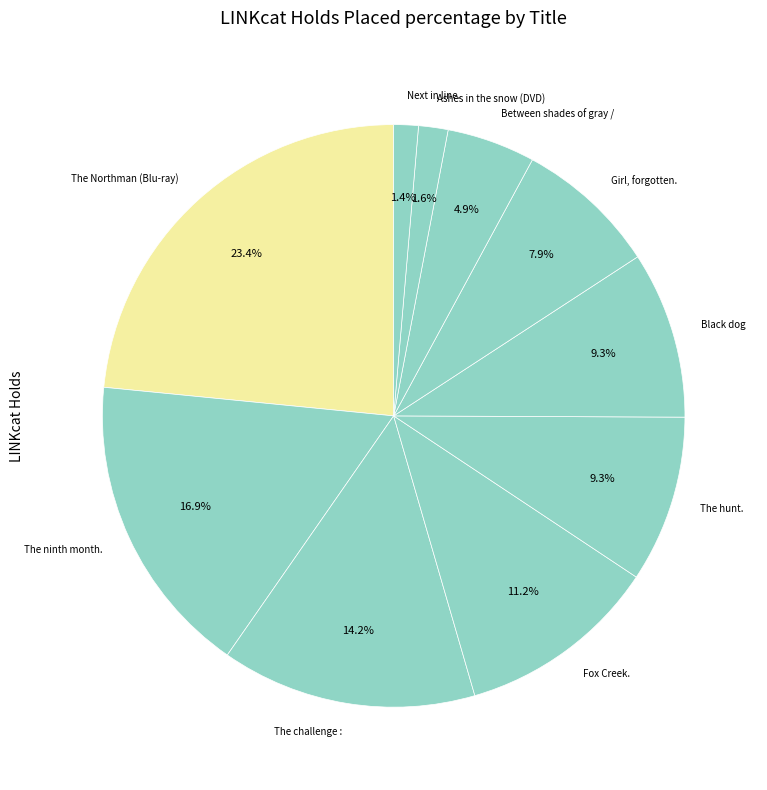

What is the ratio of the value at Next in line. to the value at The challenge :?

0.1